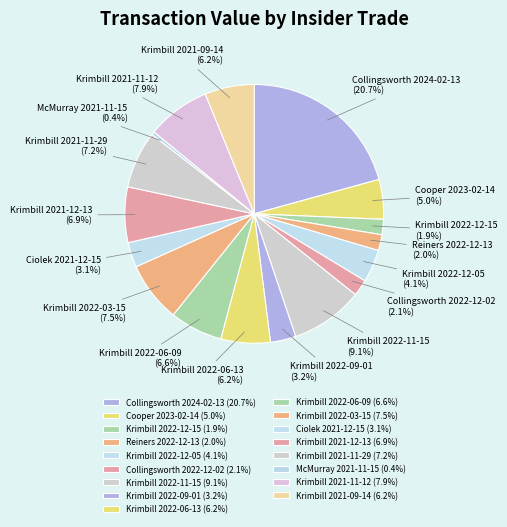

Is it true that Krimbill 2022-06-13 is 1% of the pie?

False